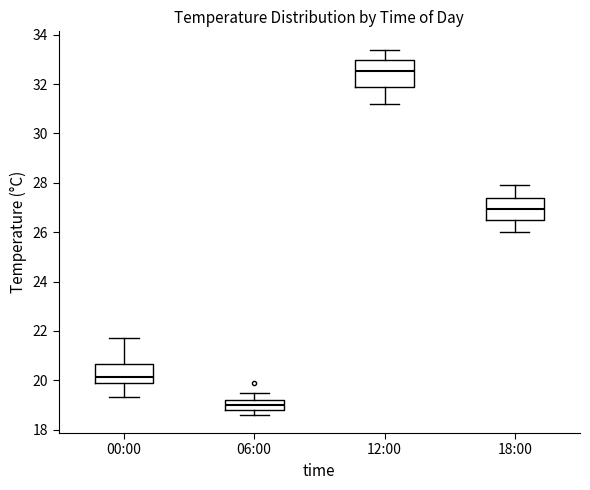

Where does the median line of the box for 06:00 sit on the y-axis? The values are not printed on the chart, so give them approximately, as read against the axis.

19.0